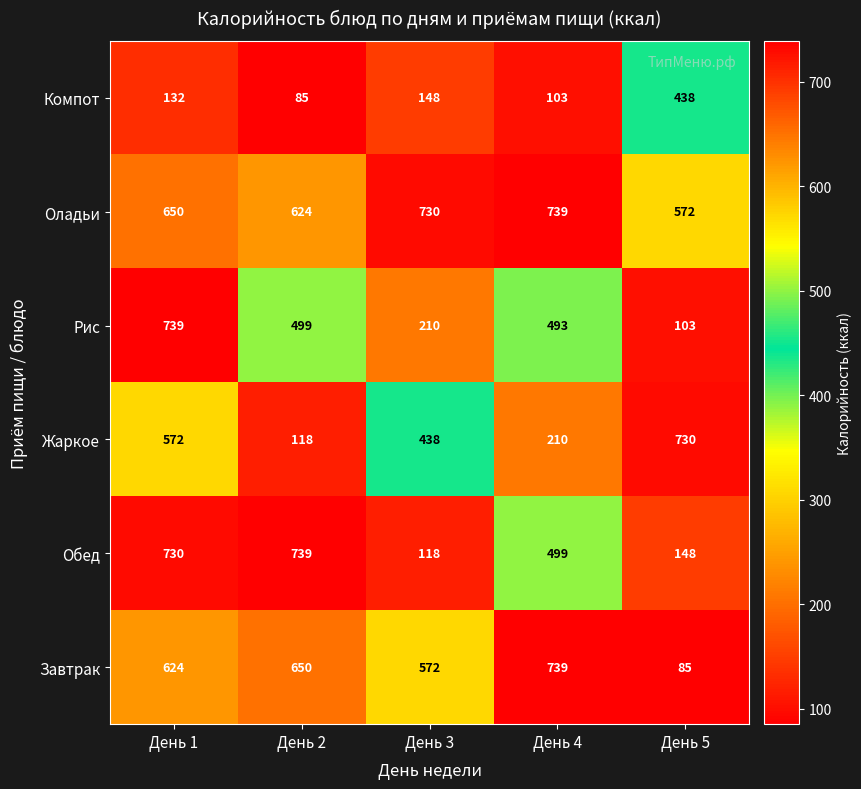

What is the total value across all series at День 4?

2783